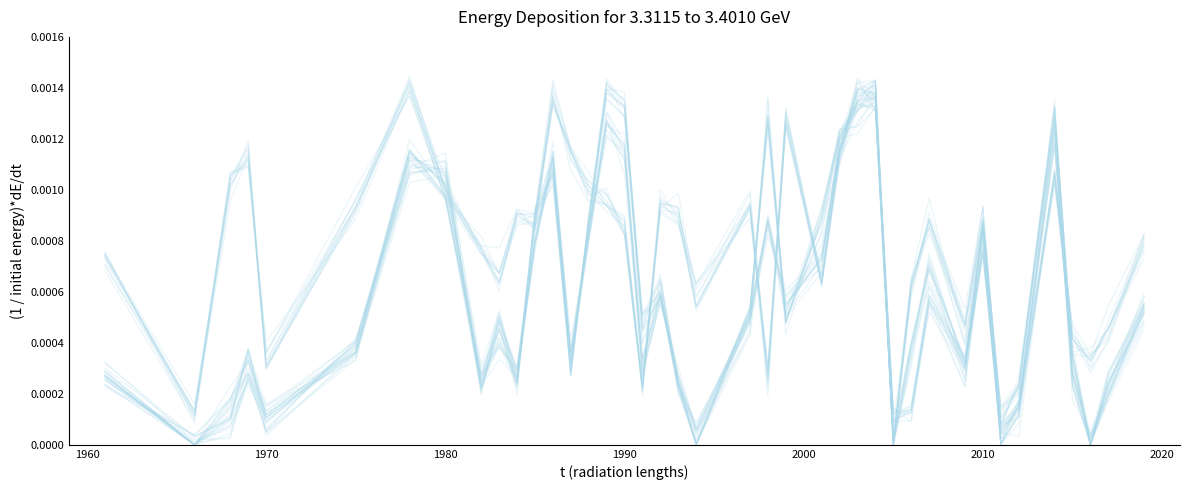

How many interior local peaks does the gamma series have?

11